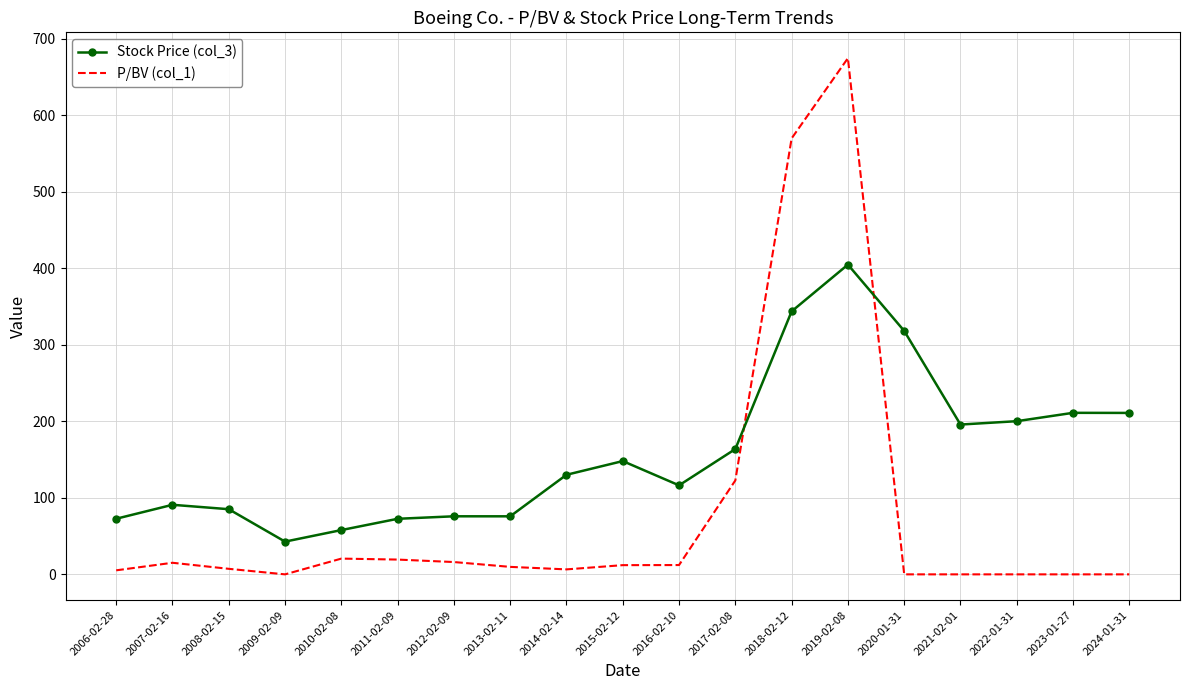

True or false: Stock Price (col_3) and P/BV (col_1) cross at least once.

True